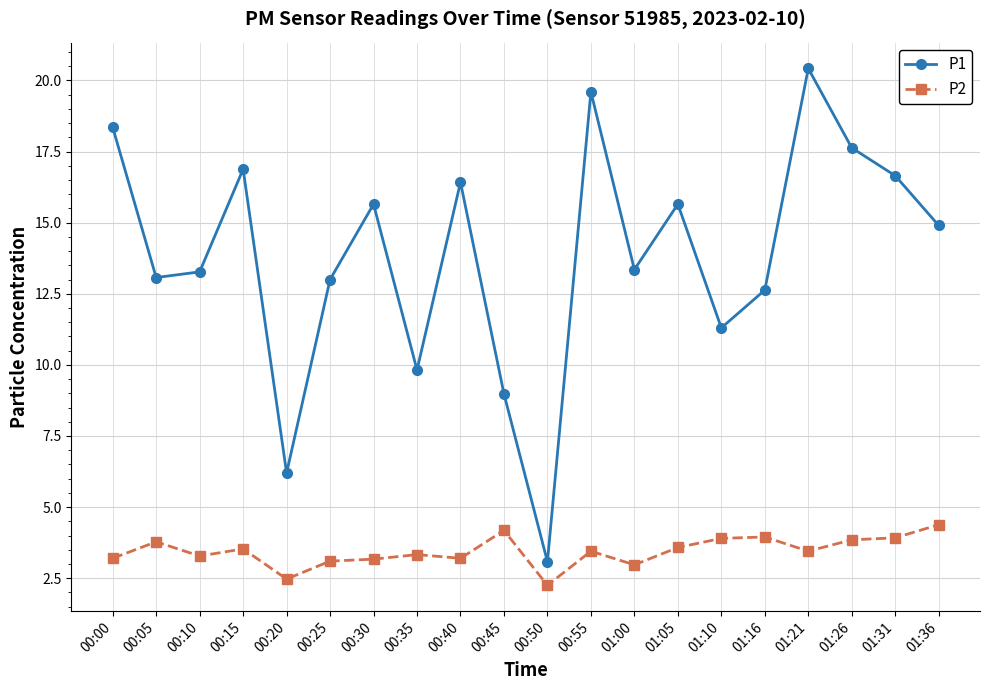

True or false: P1 and P2 intersect in this chart.

False